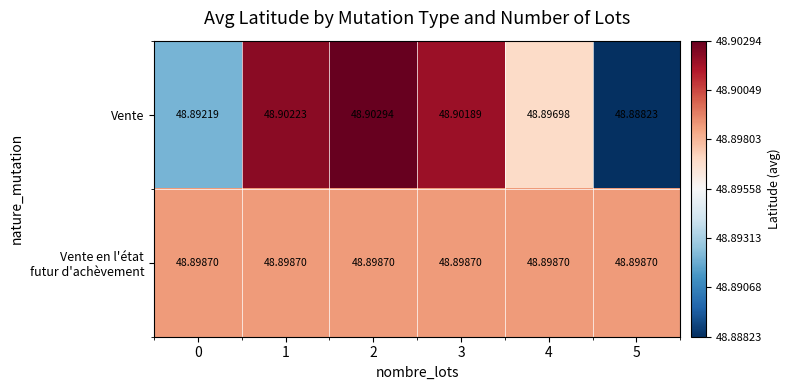

At which category is the sum across all series the highest?

2